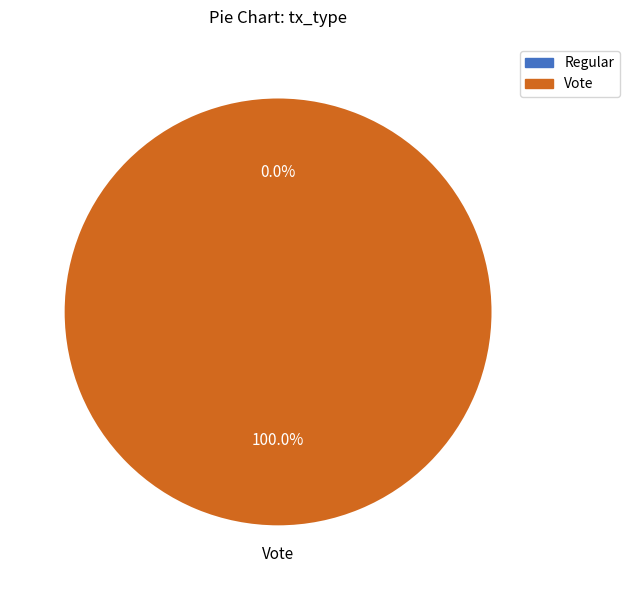

What is the change in value from Regular to Vote?

+3